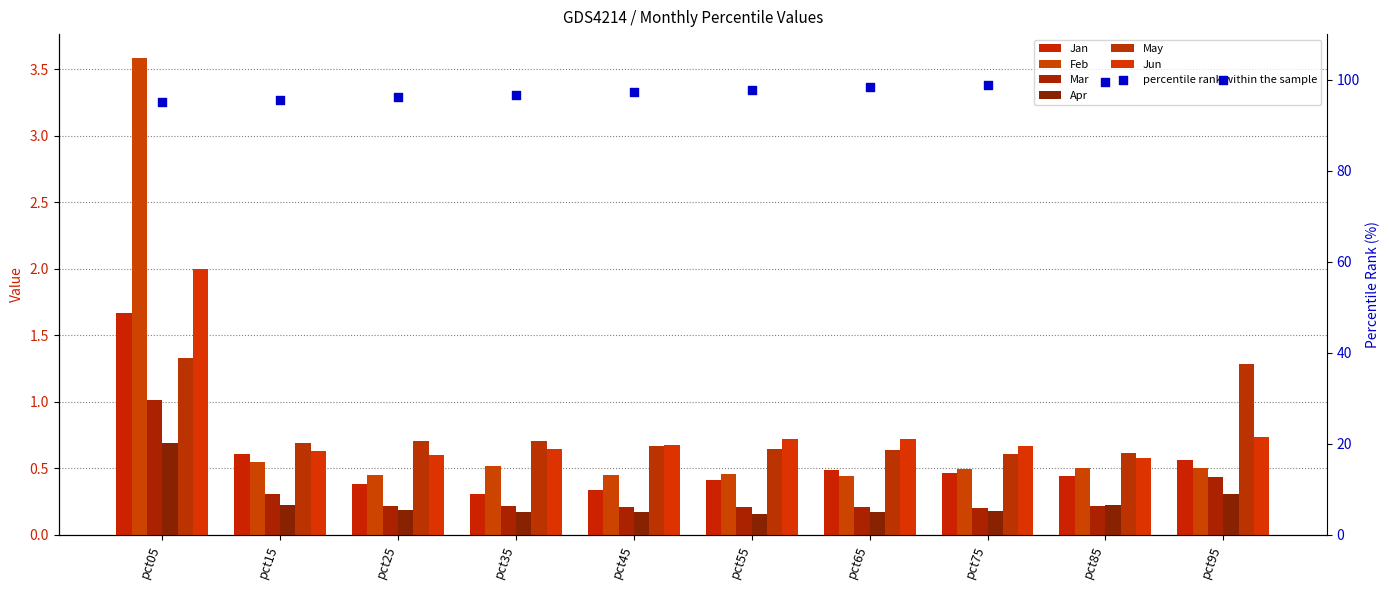

What is the total value across all series at pct95?

3.8